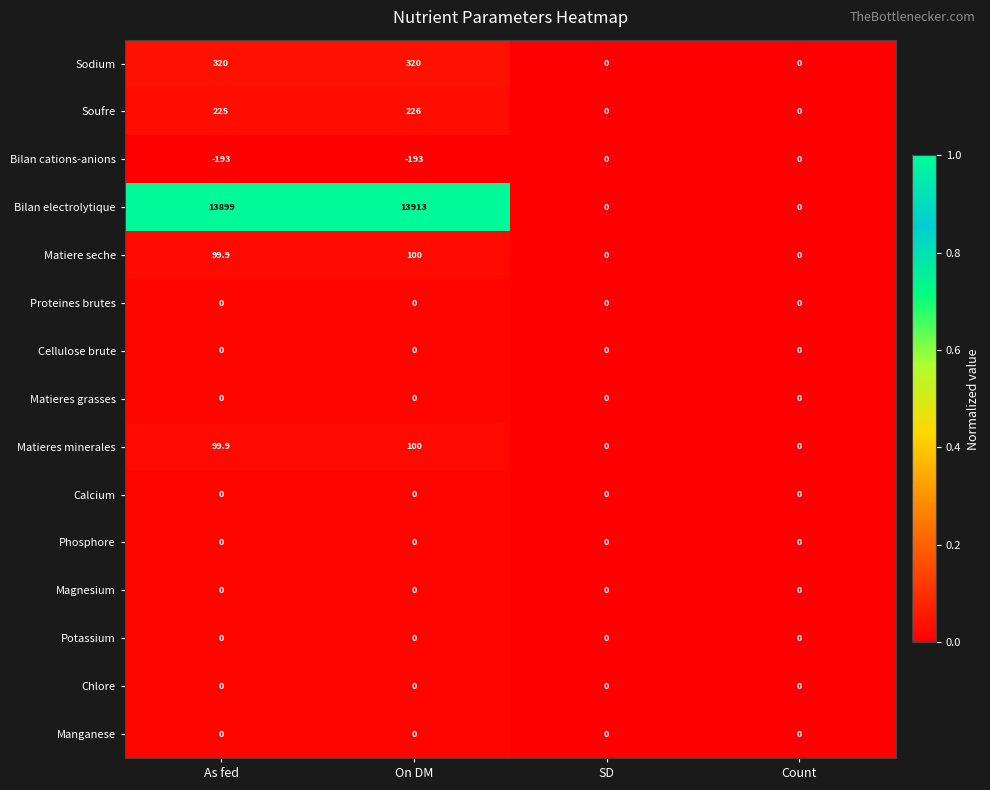

Which series has the largest range (max minus min)?

Bilan electrolytique